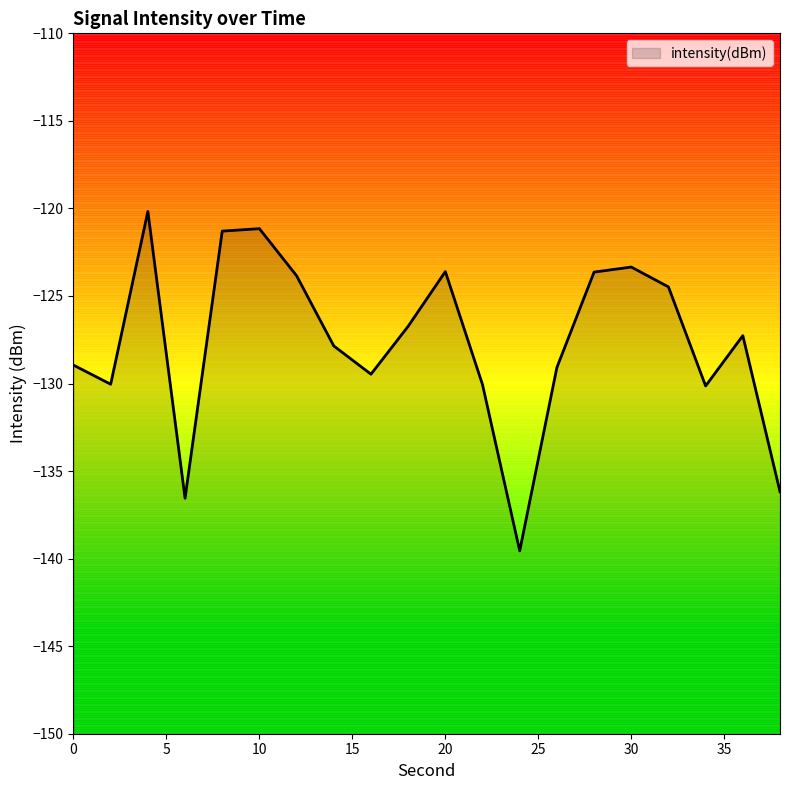

How many points are higher than both their immediate neighbors (excluding endpoints)?

5